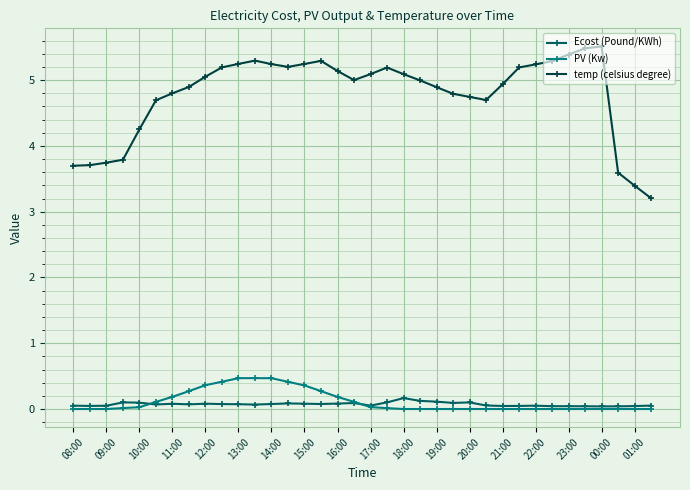

What is the difference between the second highest and second lowest values in the Ecost (Pound/KWh) series?

0.1